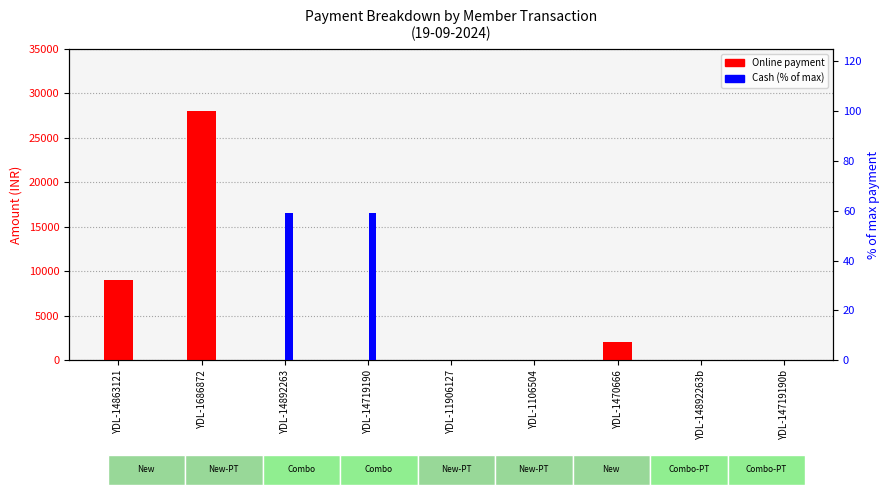

Does the chart contain any negative values?

No